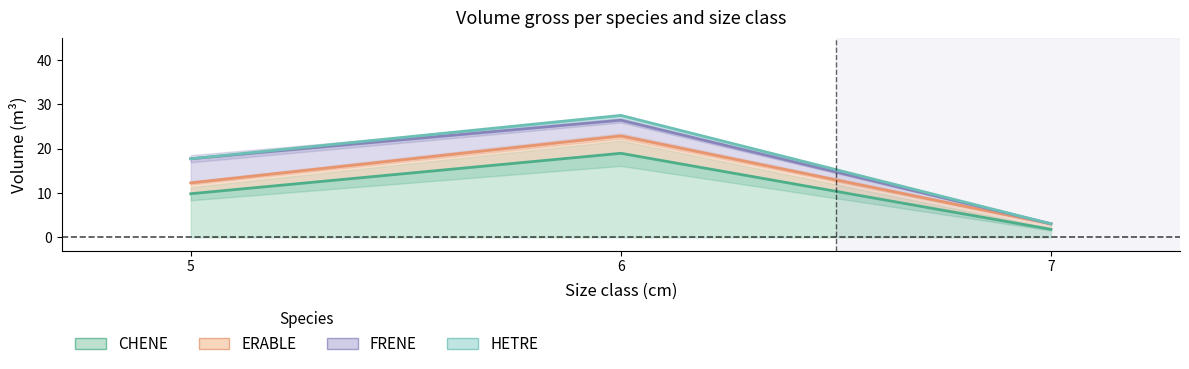

How many lines are shown in the chart?

2